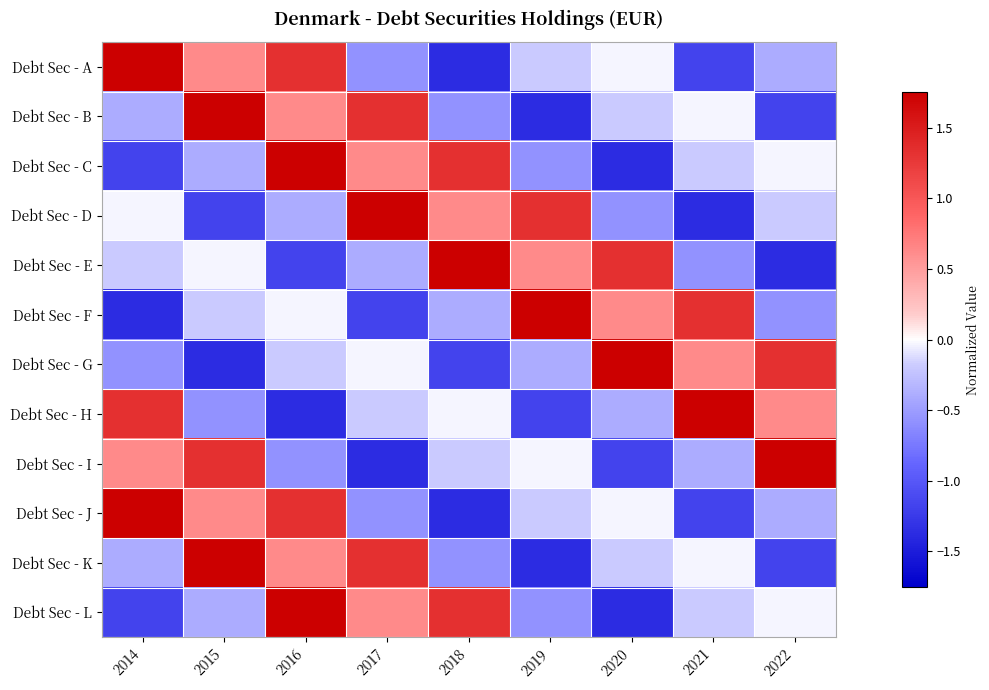

Rank the series by their maximum value, from highest to lowest.

Debt Sec - B, Debt Sec - C, Debt Sec - D, Debt Sec - E, Debt Sec - G, Debt Sec - H, Debt Sec - I, Debt Sec - K, Debt Sec - L, Debt Sec - A, Debt Sec - F, Debt Sec - J